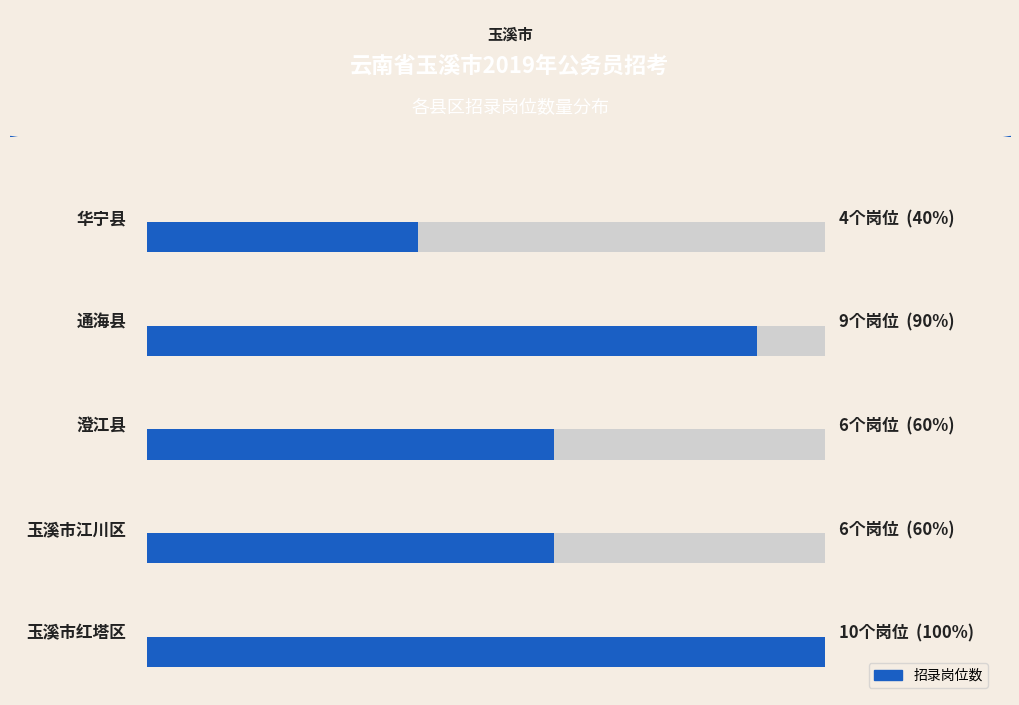

Reading right to left, extract all data points from this chart.

4	9	6	6	10